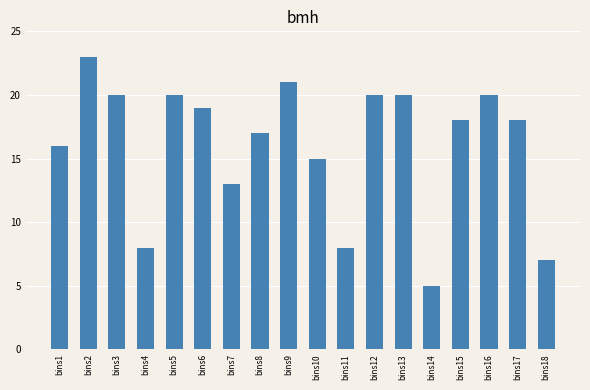

Which label corresponds to the largest value in the chart?

bins2